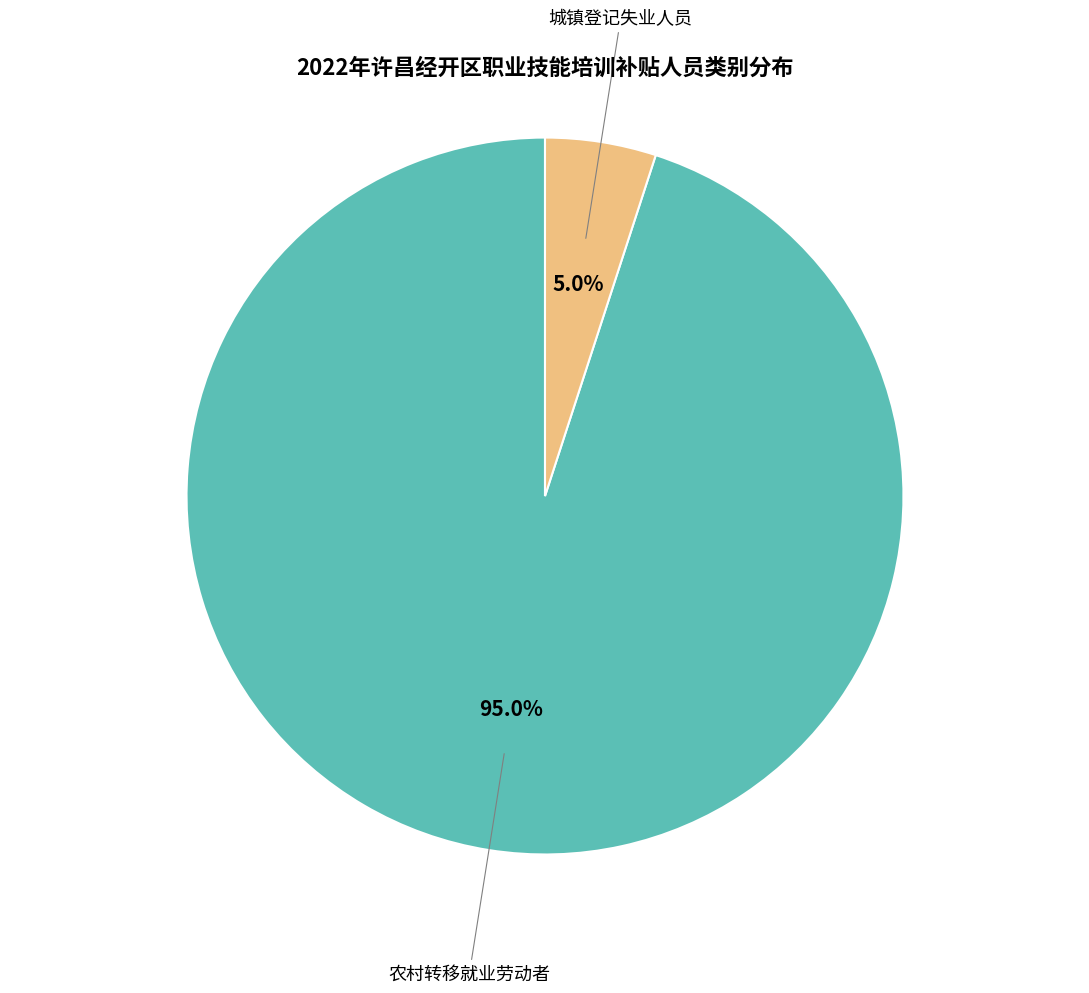

What is the ratio of the value at 城镇登记失业人员 to the value at 农村转移就业劳动者?

0.1